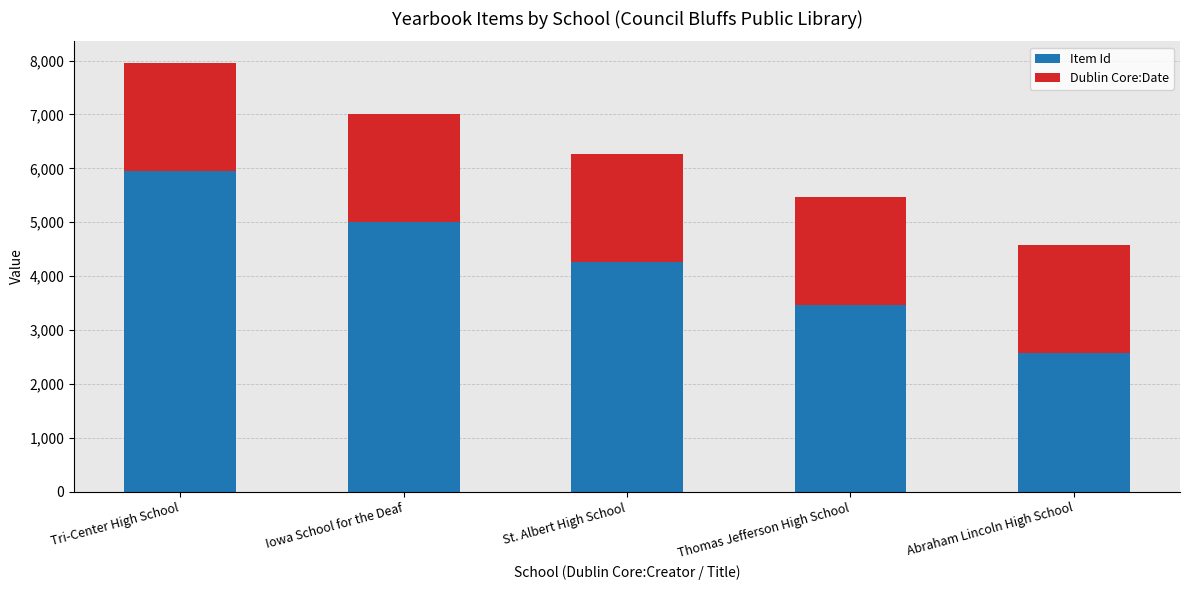

How many categories are shown in the chart?

5